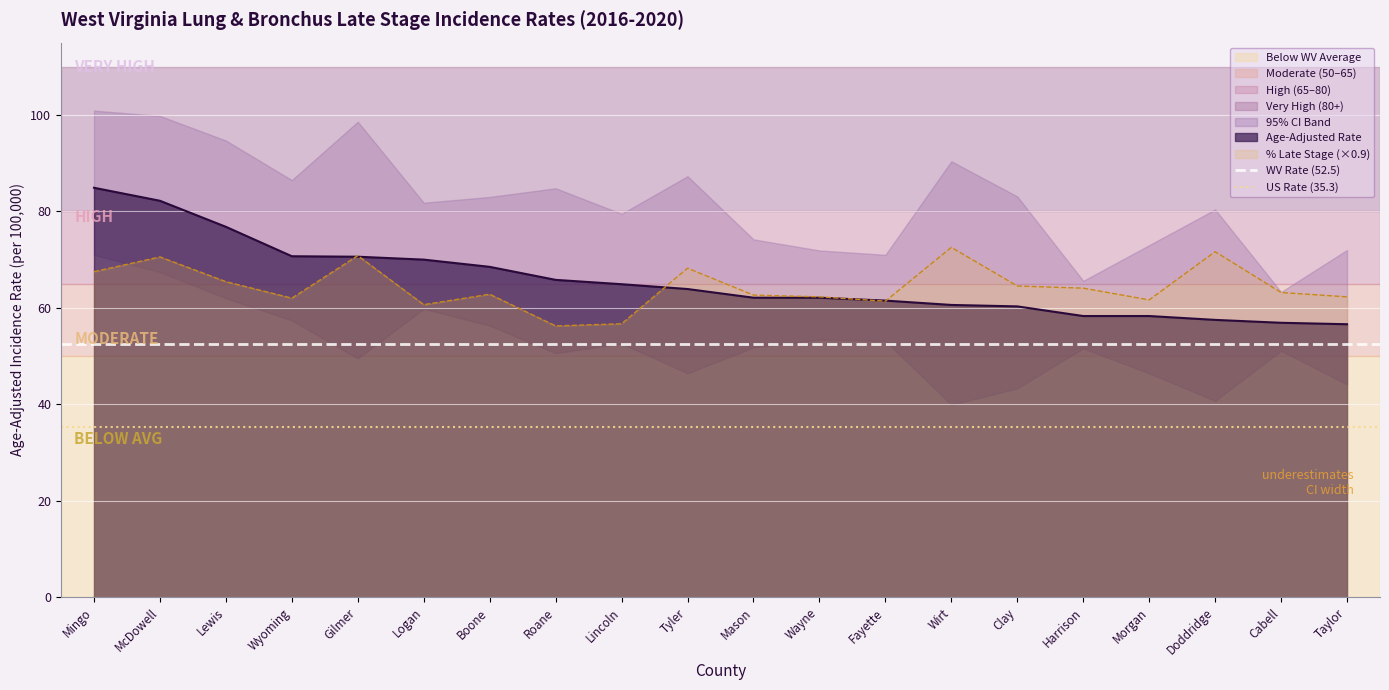

The value of WV Rate (52.5) at McDowell is 52.5. True or false?

True